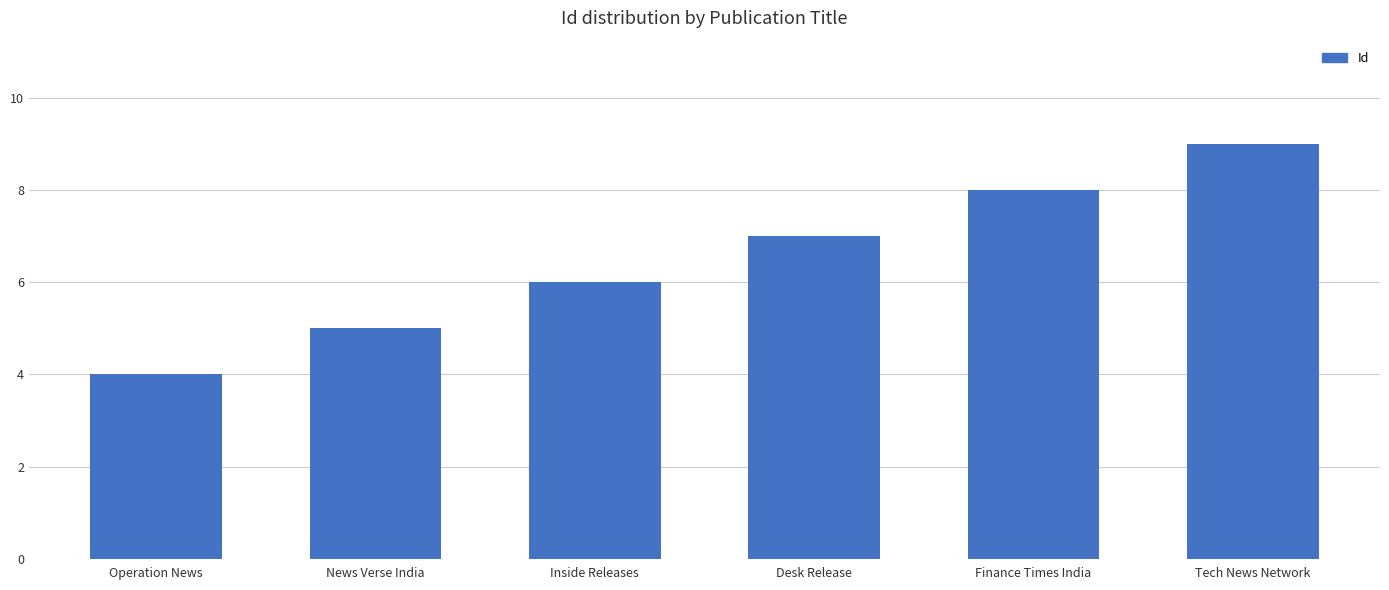

What is the value of the 3rd bar from the left?

6